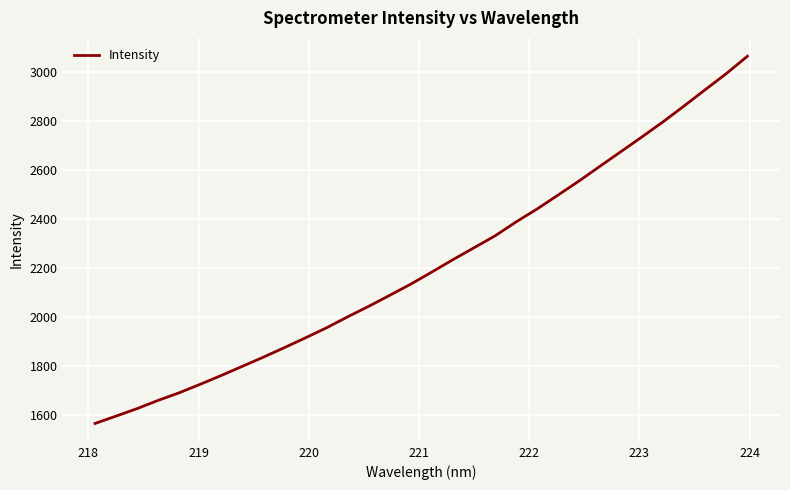

What is the maximum value shown in the chart?

3063.0